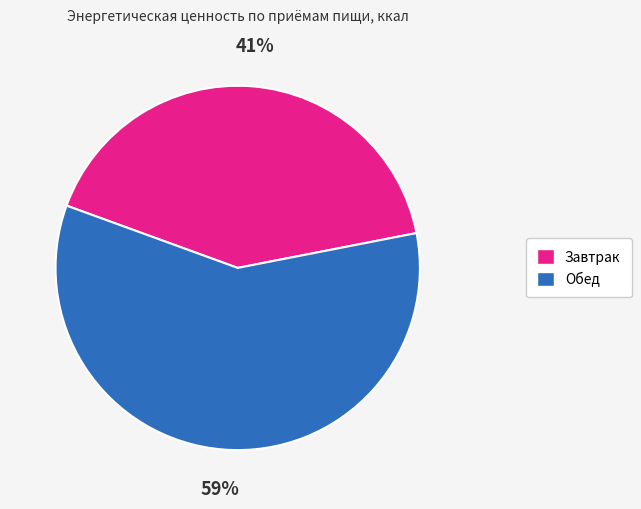

Combined, do Обед and Завтрак account for over 50%?

Yes